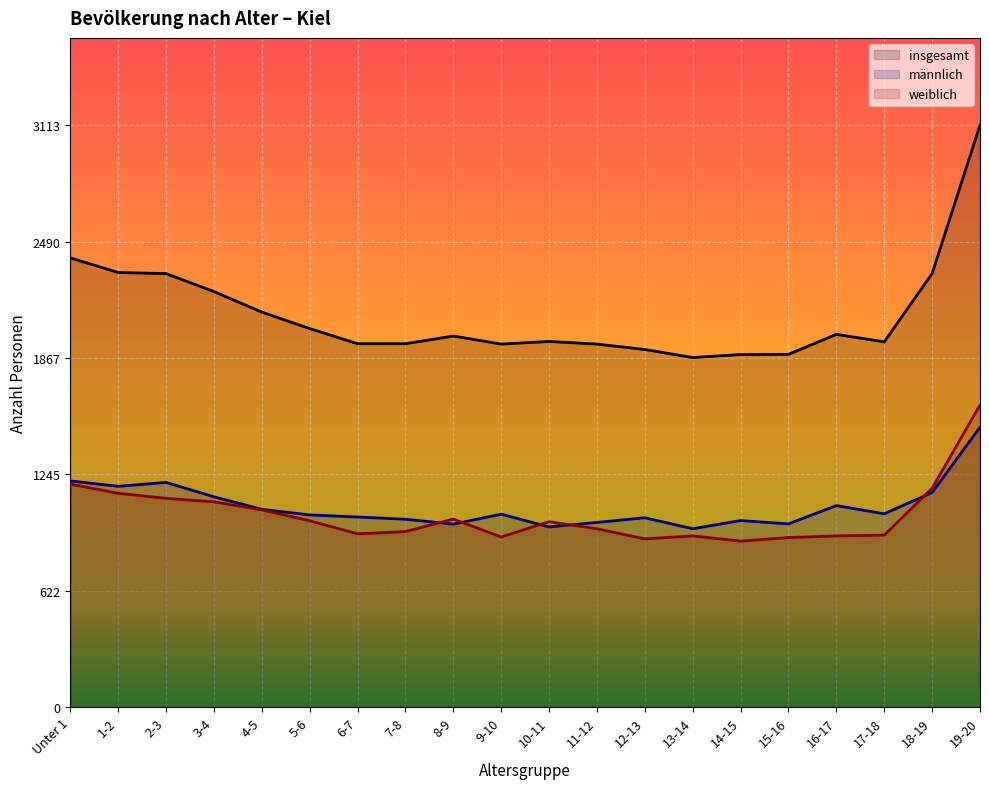

True or false: insgesamt and weiblich cross at least once.

False